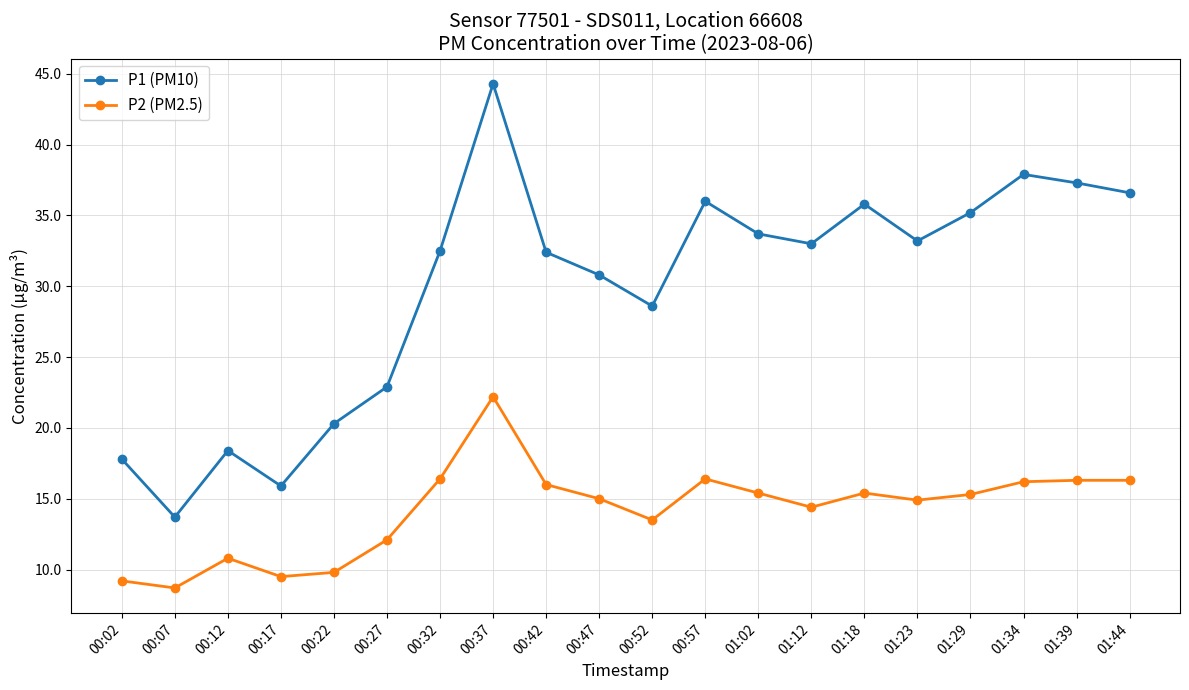

The P2 (PM2.5) series shows 15.4 at 01:02. True or false?

True